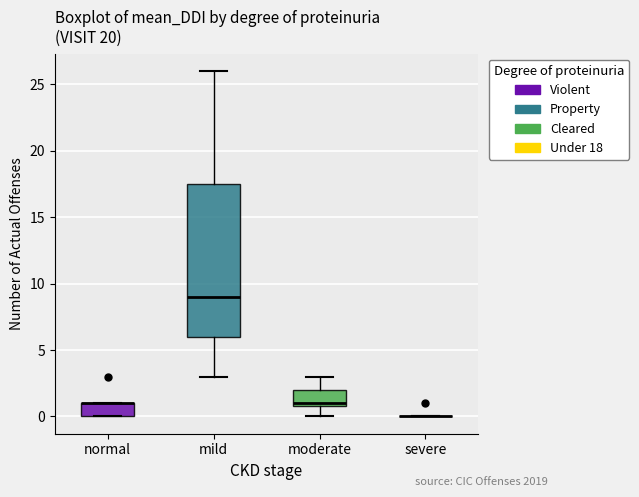

Where is the upper edge of the box for normal on the y-axis? The values are not printed on the chart, so give them approximately, as read against the axis.

1.0